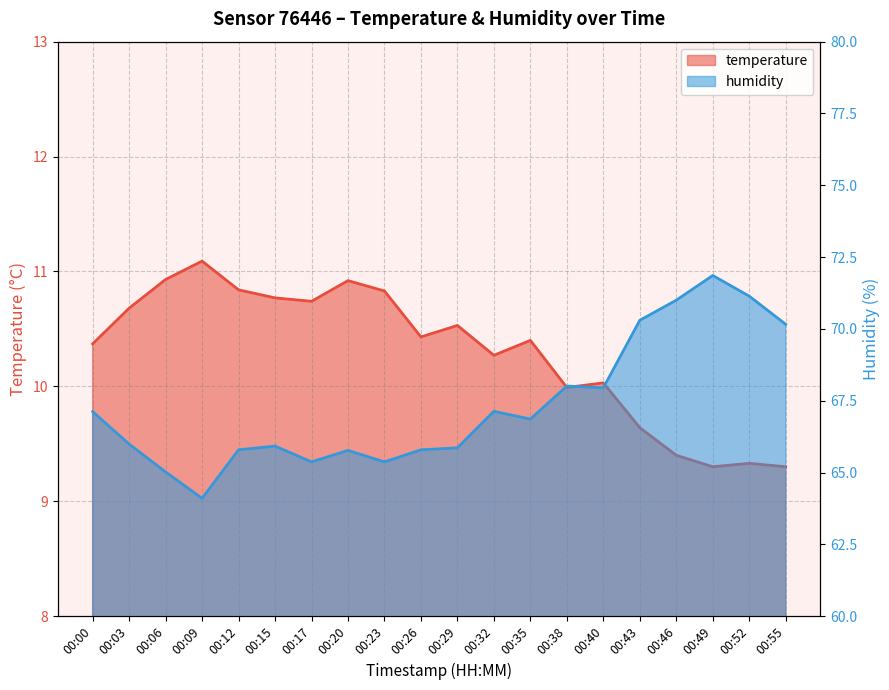

Rank the series by their maximum value, from lowest to highest.

temperature, humidity